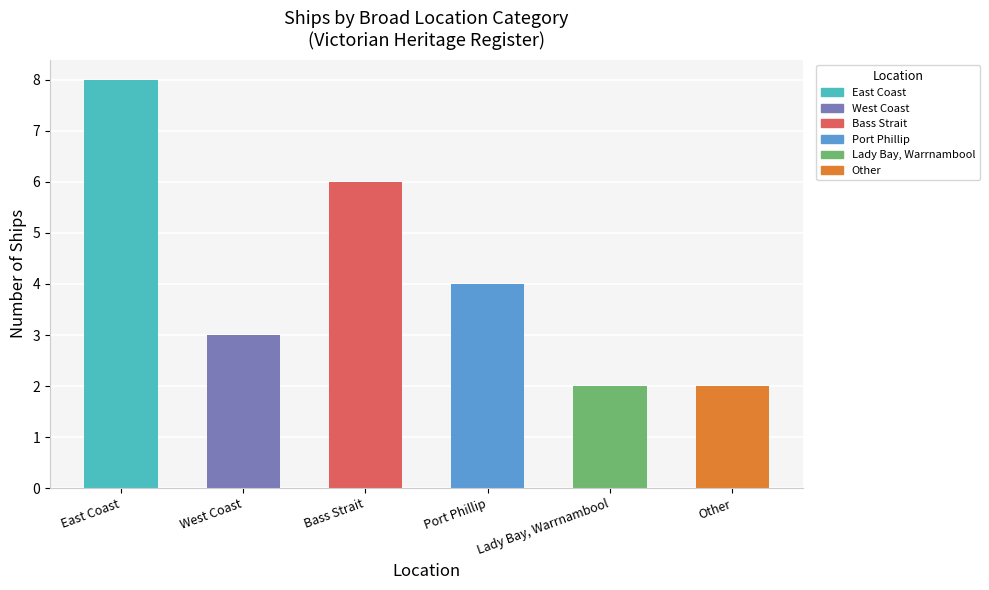

What position from the right is Bass Strait?

4